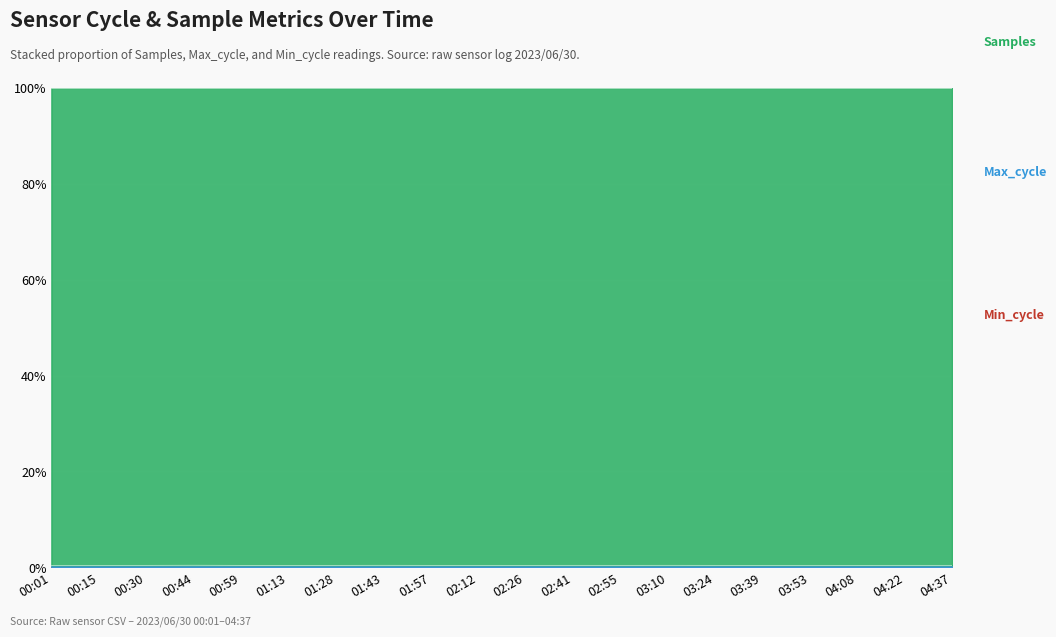

Which has a higher value, 03:39 or 04:22?

03:39